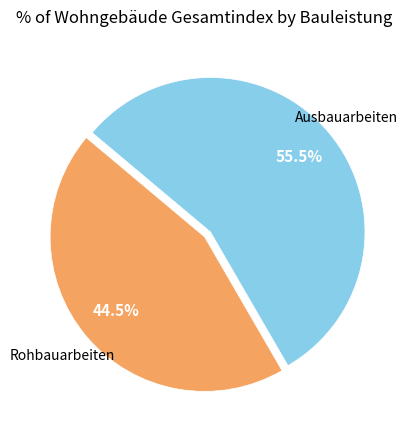

How many slices are in this pie chart?

2